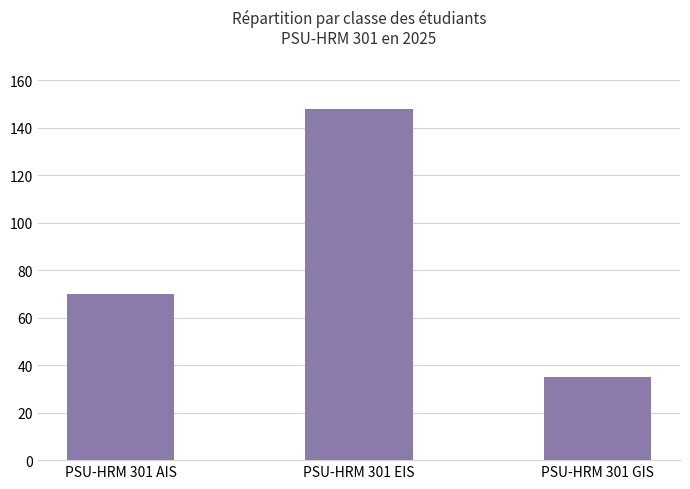

Which label corresponds to the smallest value in the chart?

PSU-HRM 301 GIS